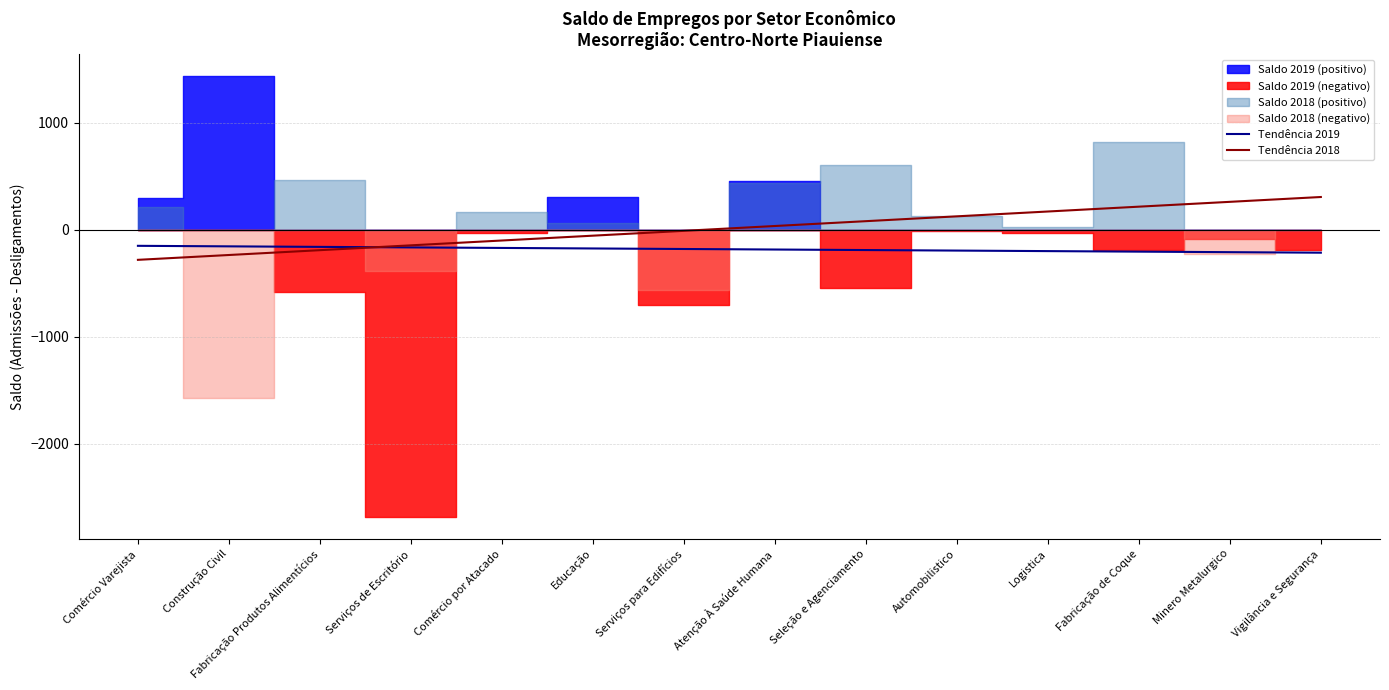

How many lines are shown in the chart?

2